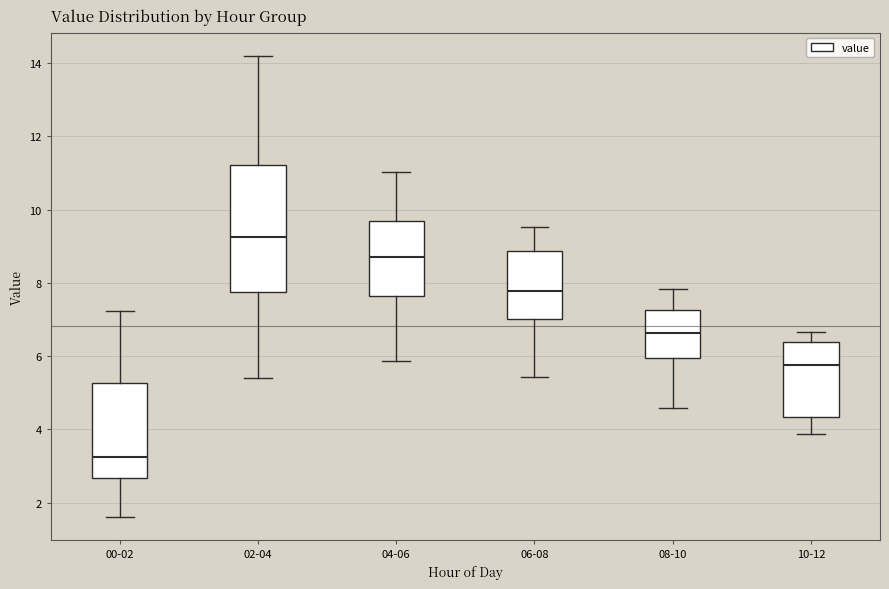

Where is the upper edge of the box for 04-06 on the y-axis? The values are not printed on the chart, so give them approximately, as read against the axis.

9.6